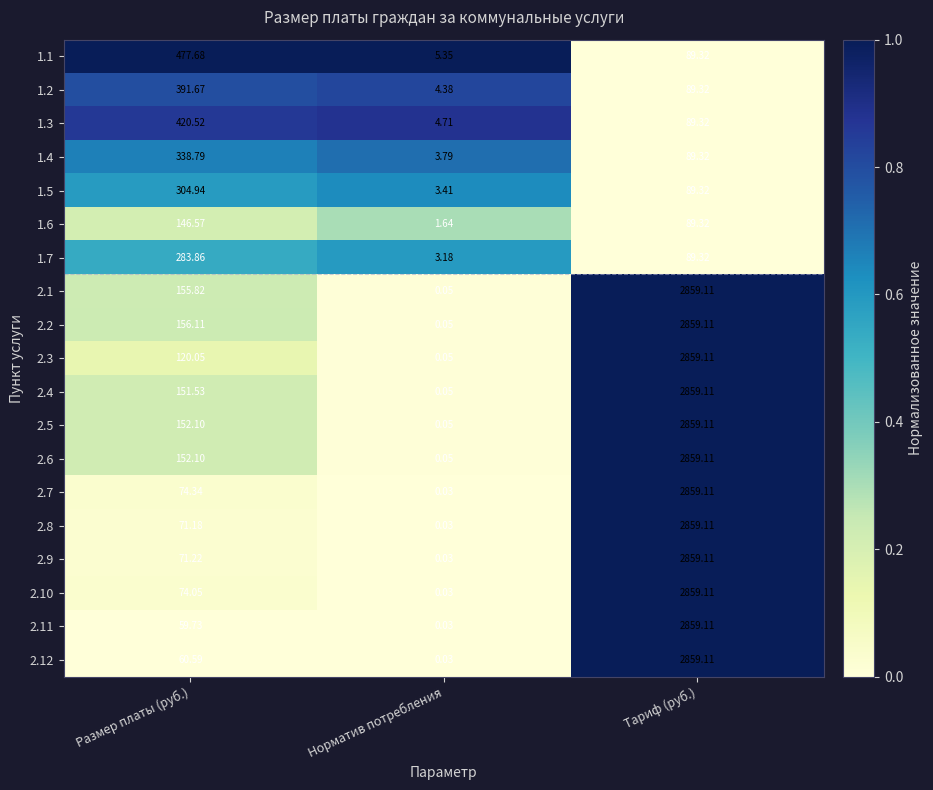

Rank the categories by 2.8 value from lowest to highest.

Норматив потребления, Размер платы (руб.), Тариф (руб.)